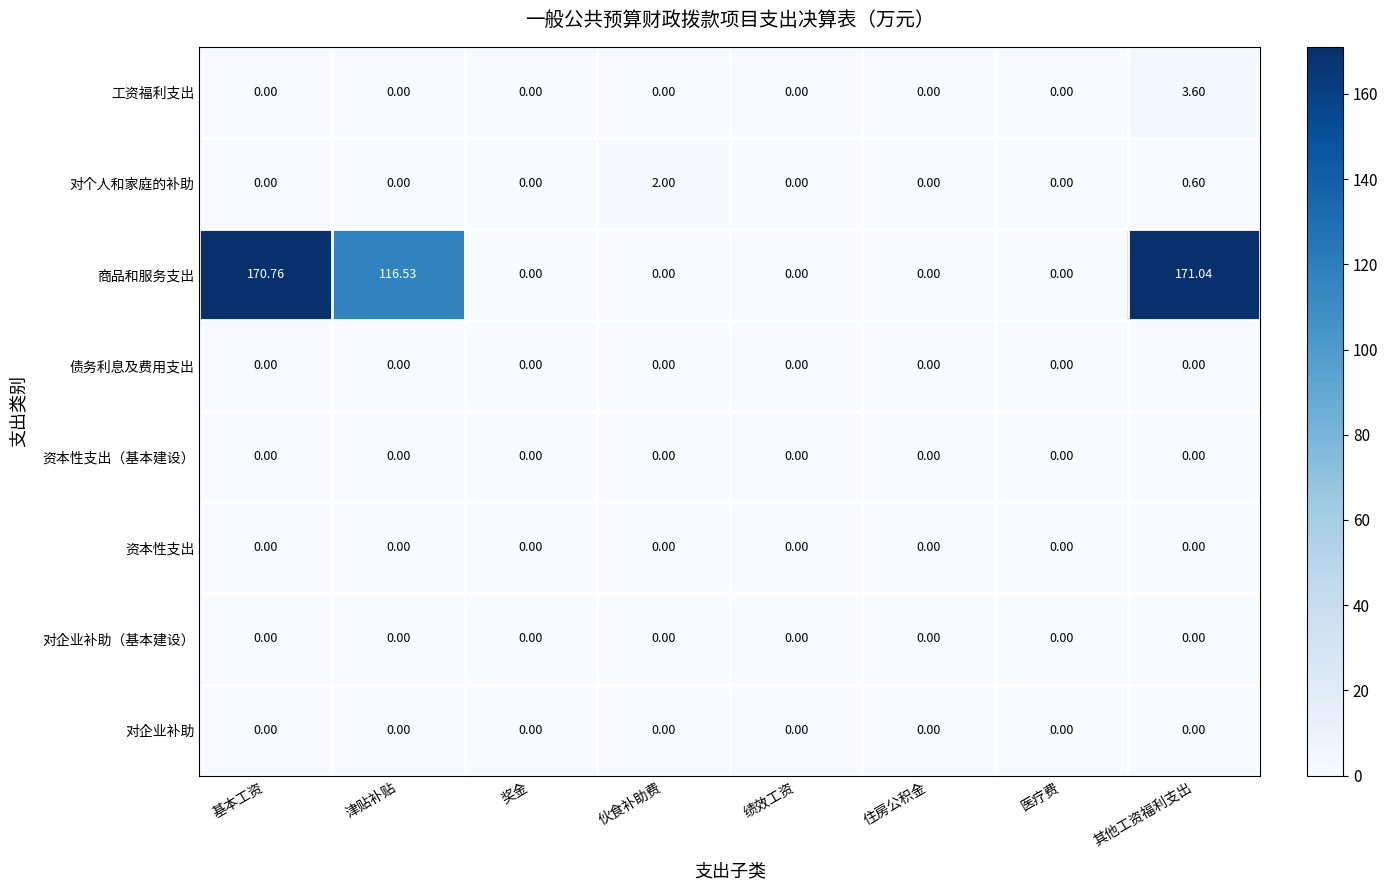

At how many categories does at least one series exceed 104?

3